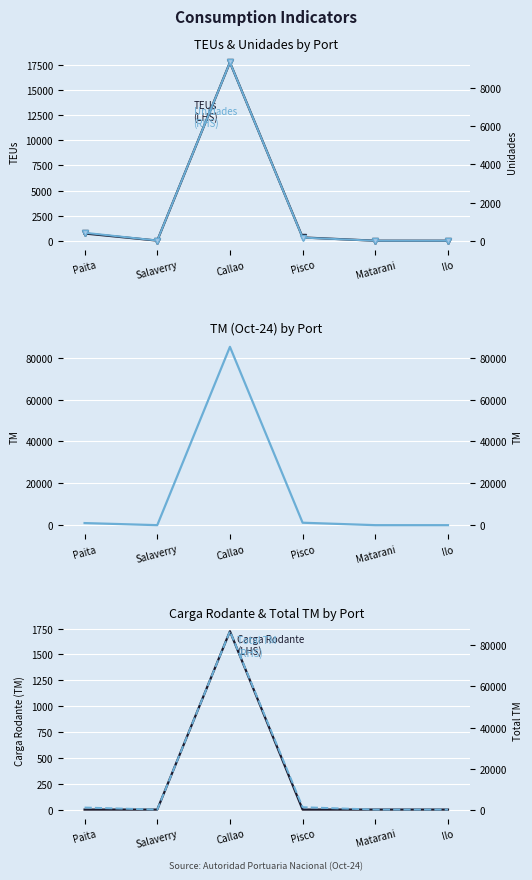

Where is the first local maximum for Unidades (RHS)?

Callao